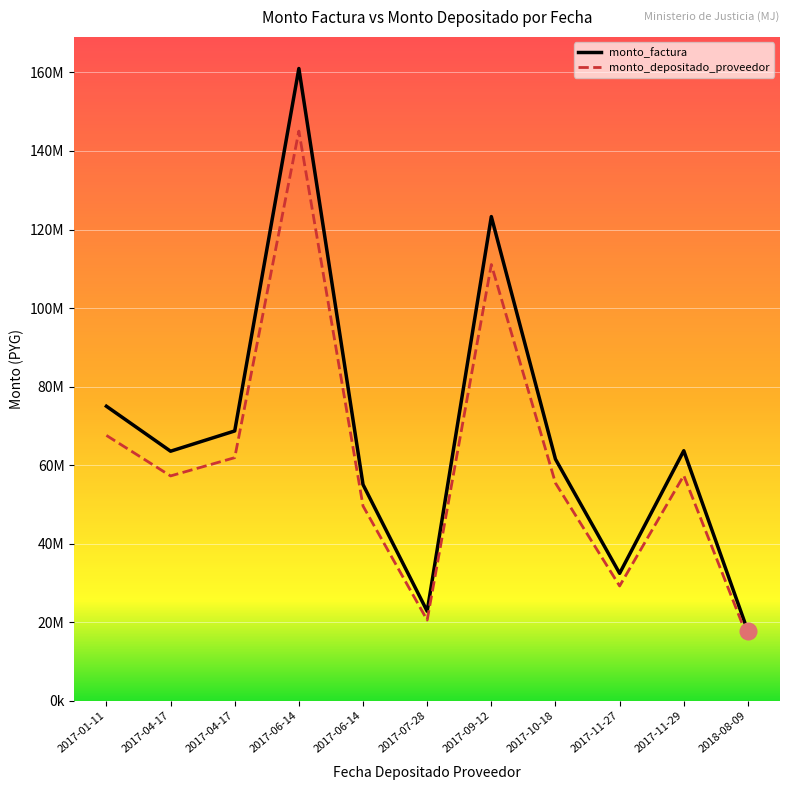

True or false: monto_factura and monto_depositado_proveedor cross at least once.

False